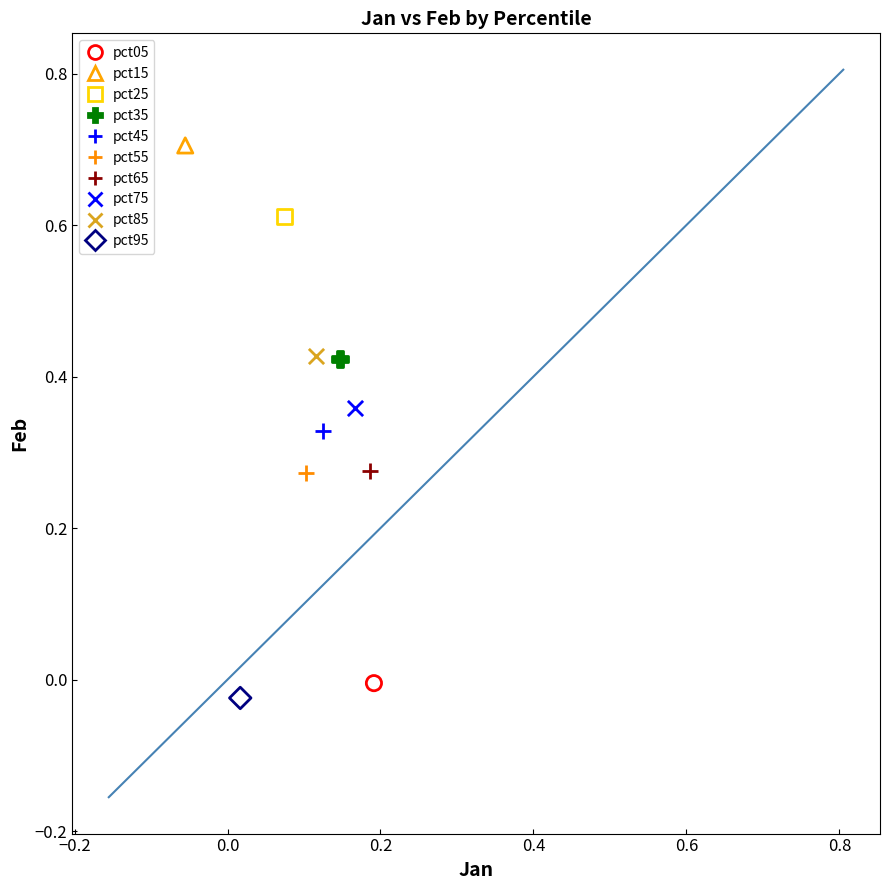

Which series contains the lowest Y value?

pct95